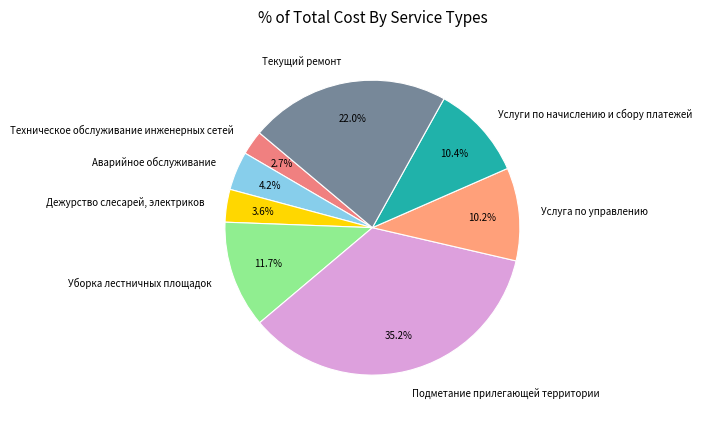

Which slice is the smallest?

Техническое обслуживание инженерных сетей